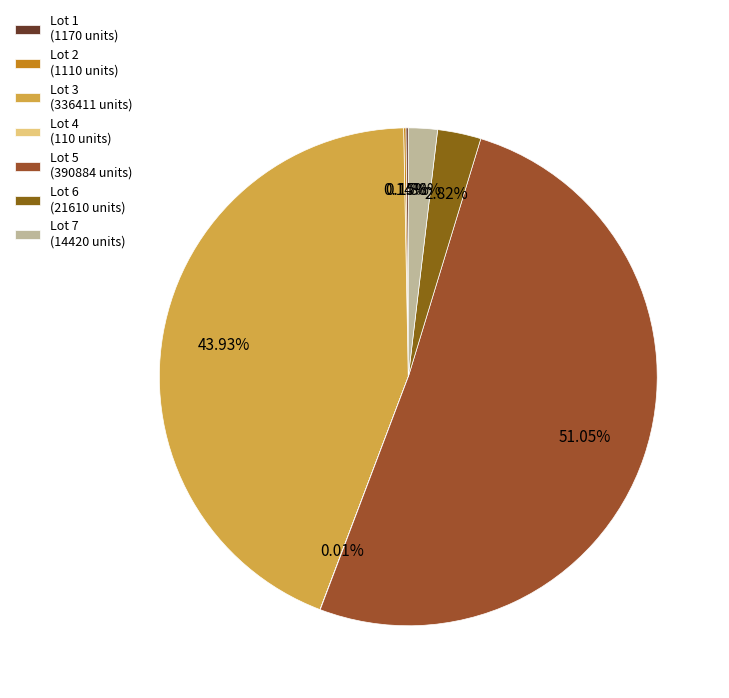

The Lot 2 slice represents 9% of the pie. True or false?

False